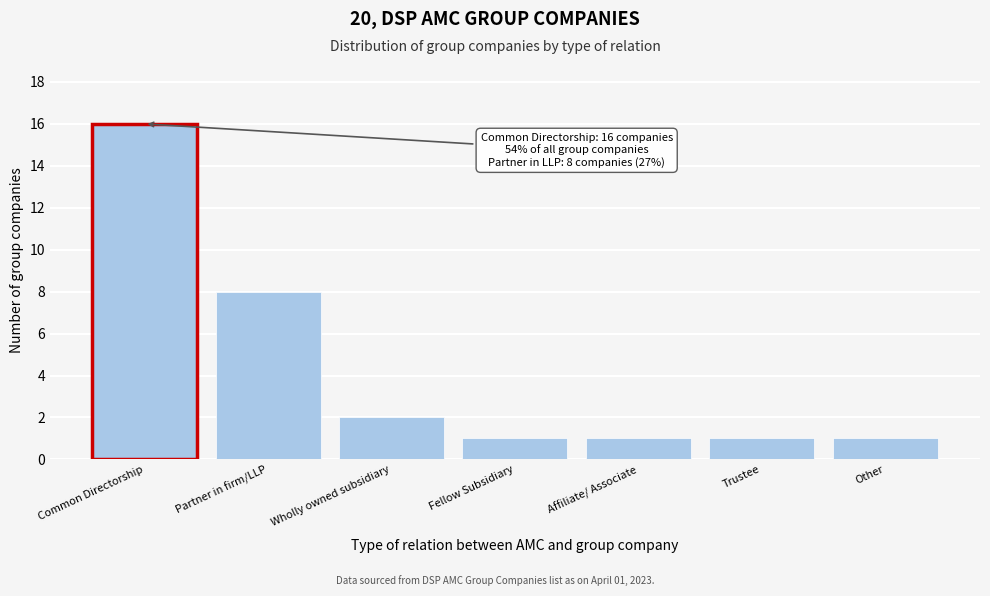

Reading right to left, list all the values displayed in this chart.

1	1	1	1	2	8	16